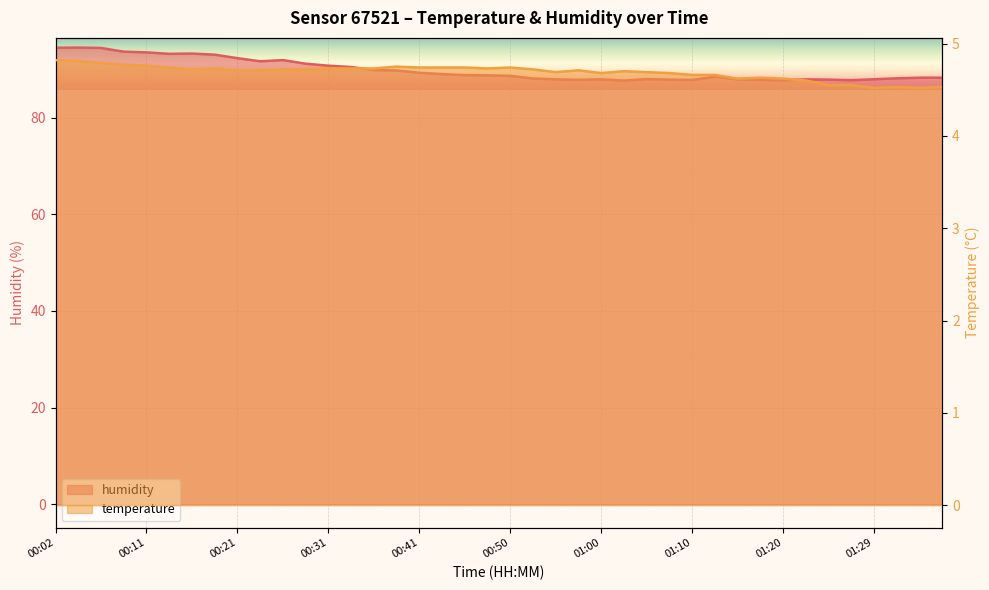

Does the chart display data point markers on the line(s)?

No